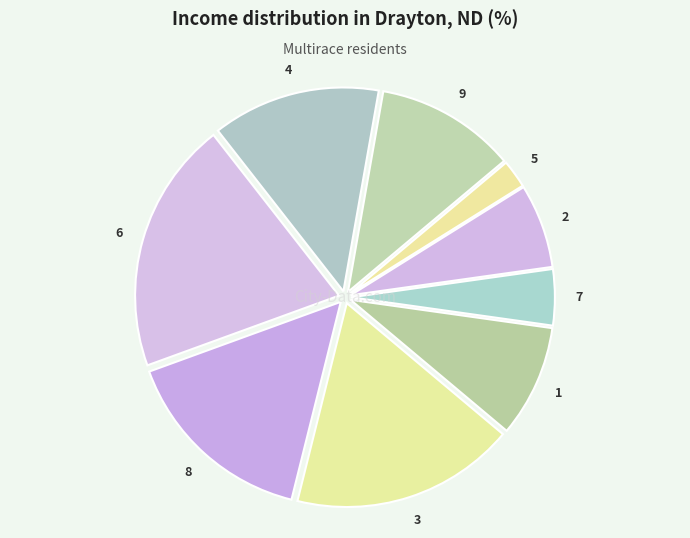

How many segments does this pie chart have?

9